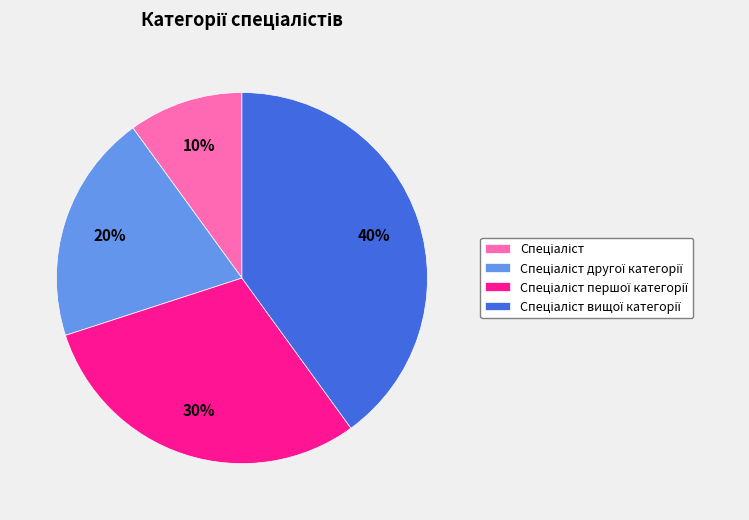

To the nearest percent, what is the average slice percentage?

25%